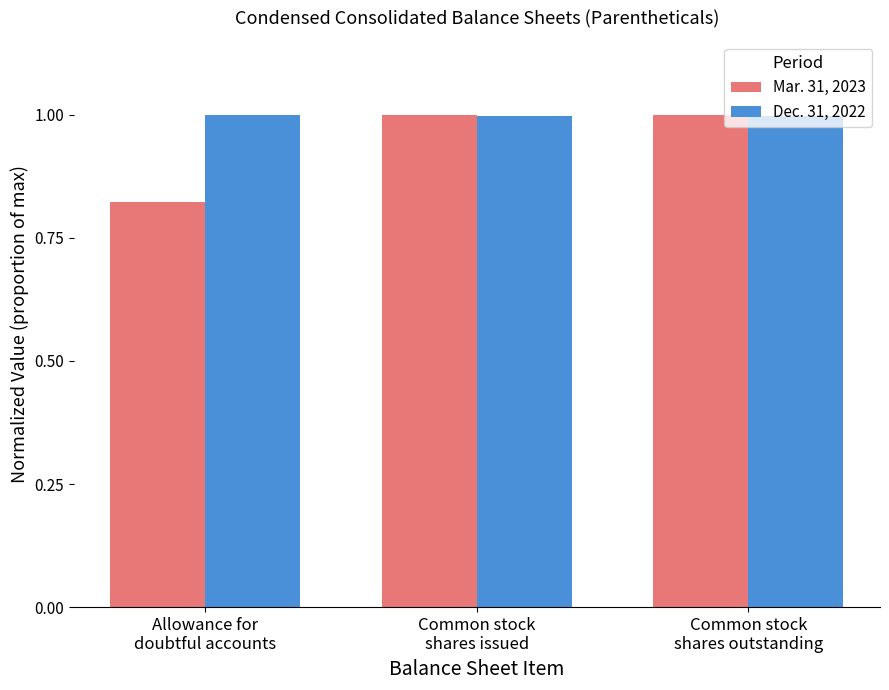

What is the total value across all series at Common stock
shares issued?

2.0